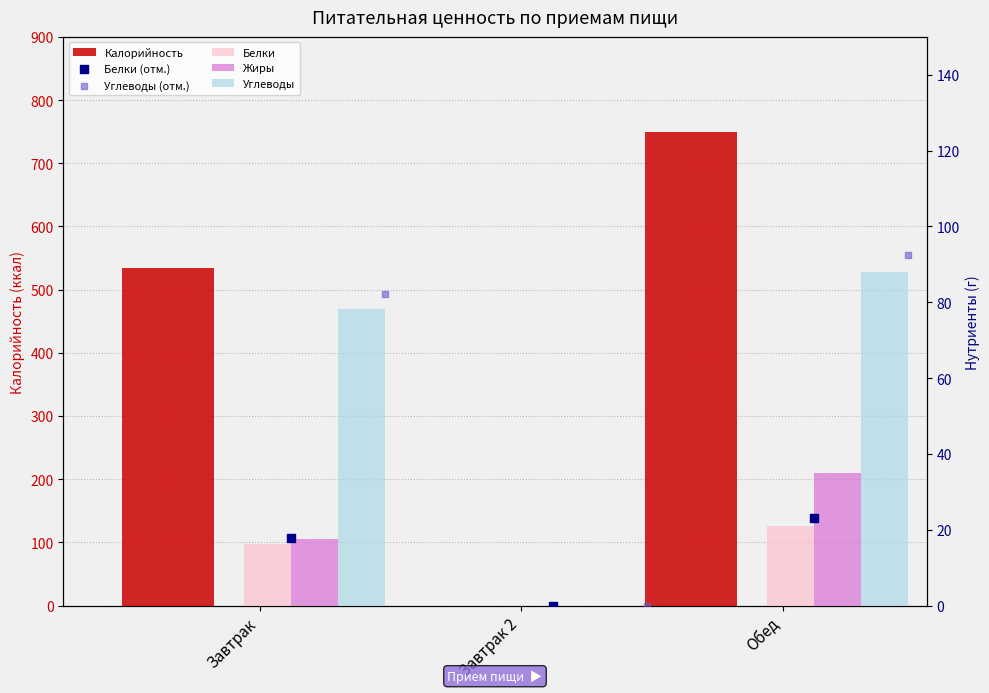

What is the total value across all series at Обед?

1009.5